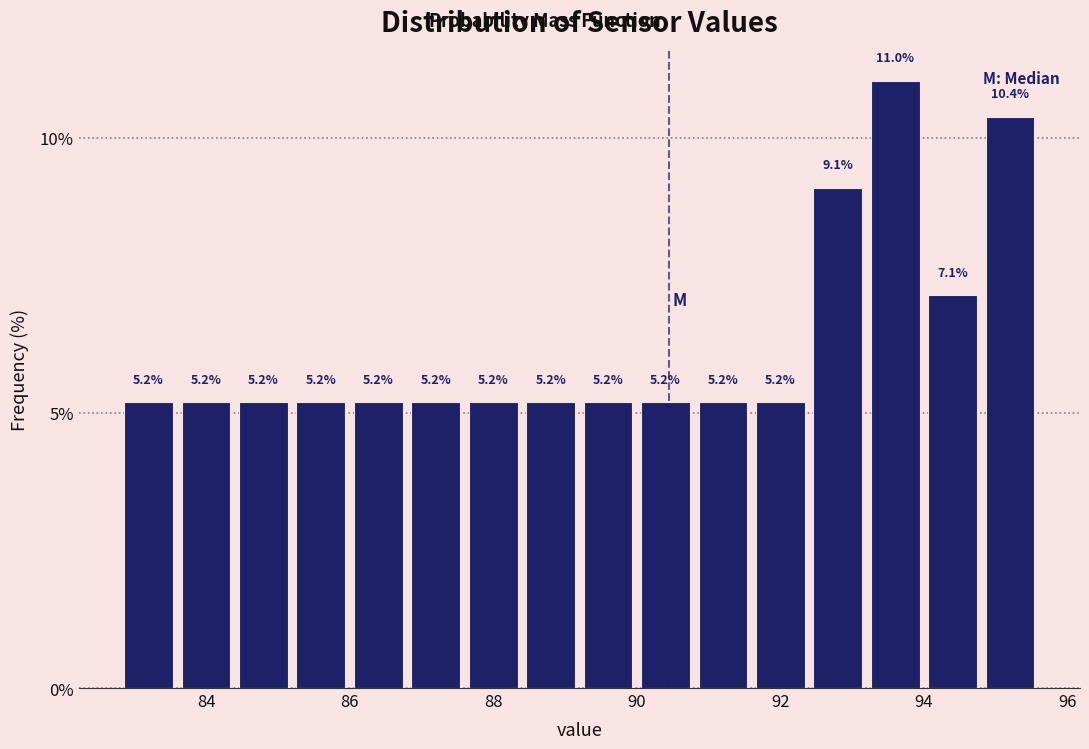

Reading left to right, transcribe this chart: for each bar, give the range it covers on the x-axis and its height.

82.8 to 83.6: 5.2
83.6 to 84.4: 5.2
84.4 to 85.2: 5.2
85.2 to 86.0: 5.2
86.0 to 86.8: 5.2
86.8 to 87.6: 5.2
87.6 to 88.4: 5.2
88.4 to 89.2: 5.2
89.2 to 90.0: 5.2
90.0 to 90.8: 5.2
90.8 to 91.6: 5.2
91.6 to 92.4: 5.2
92.4 to 93.2: 9.1
93.2 to 94.0: 11.0
94.0 to 94.8: 7.1
94.8 to 95.6: 10.4